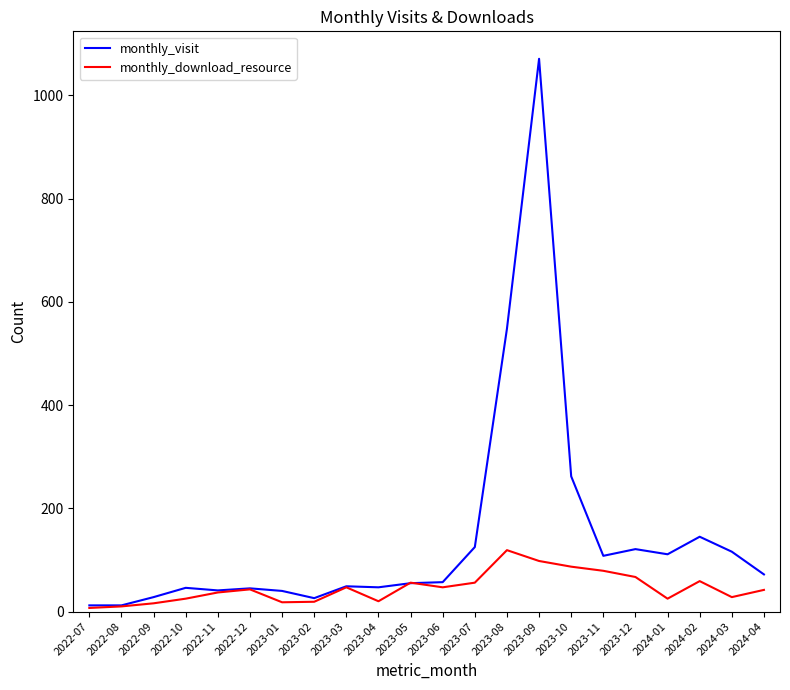

The value of monthly_visit at 2023-09 is 1071. True or false?

True